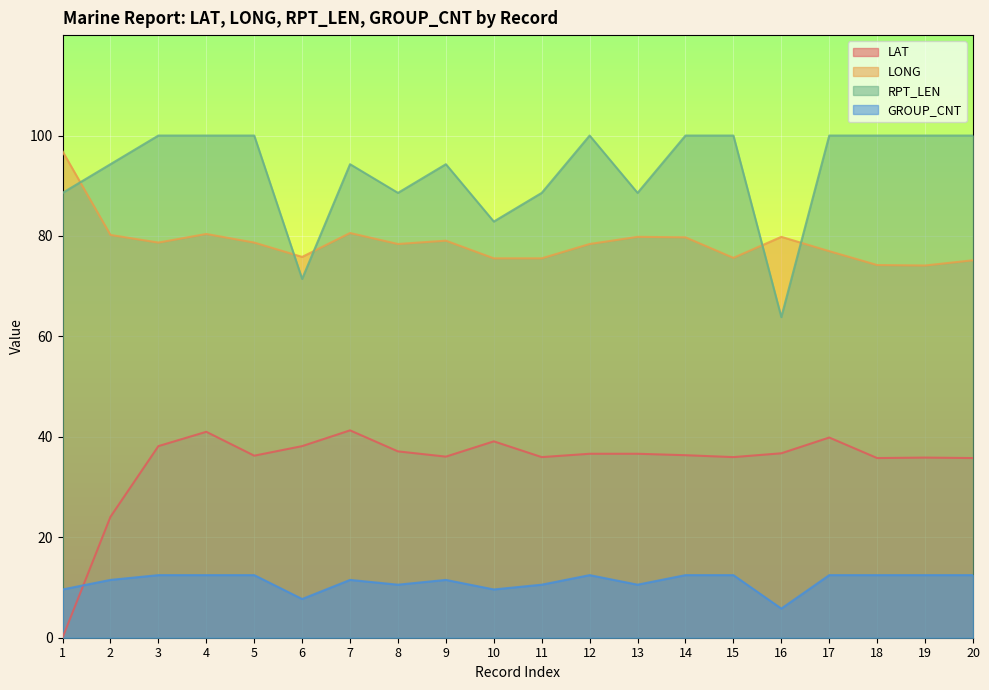

List the labels in order of LAT value, smallest first.

1, 2, 18, 20, 19, 11, 15, 9, 5, 14, 12, 13, 16, 8, 3, 6, 10, 17, 4, 7